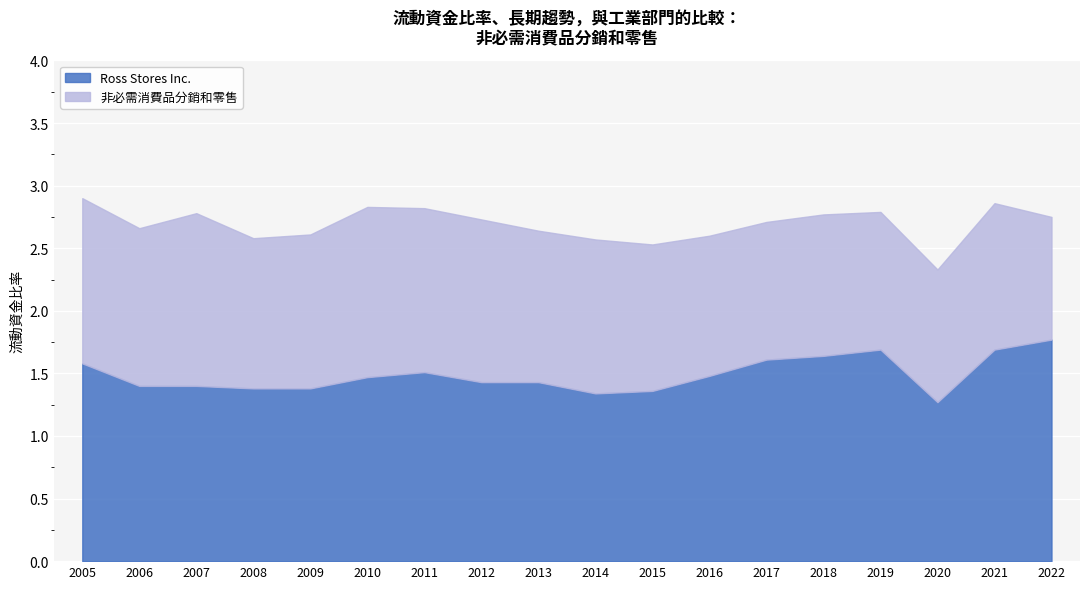

True or false: 非必需消費品分銷和零售 has a value of 1.2 at 2013-02-02.

True